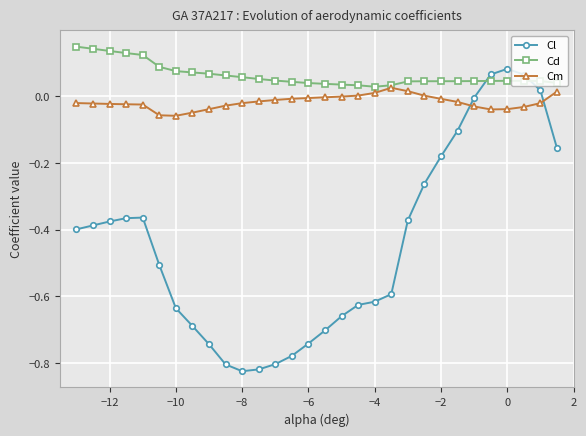

Which series ends up on top after the final intersection of Cd and Cl?

Cd